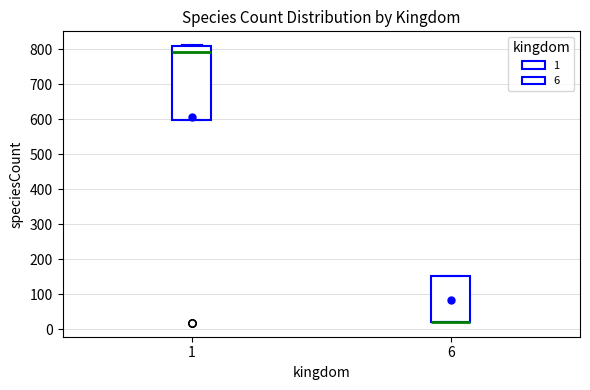

Reading left to right, read every box against the y-axis: the position of its median line, the range the box covers, and the ends of its whiskers. The values are not printed on the chart, so give them approximately, as read against the axis.

1: median 790, box 600 to 810, whiskers 600 to 810
6: median 20 (drawn on the box's lower edge), box 20 to 150, whiskers 20 to 150